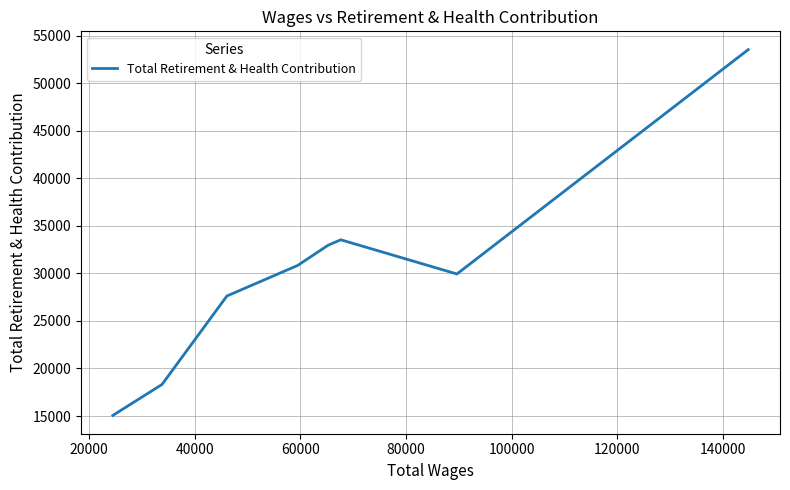

How many lines are shown in the chart?

1